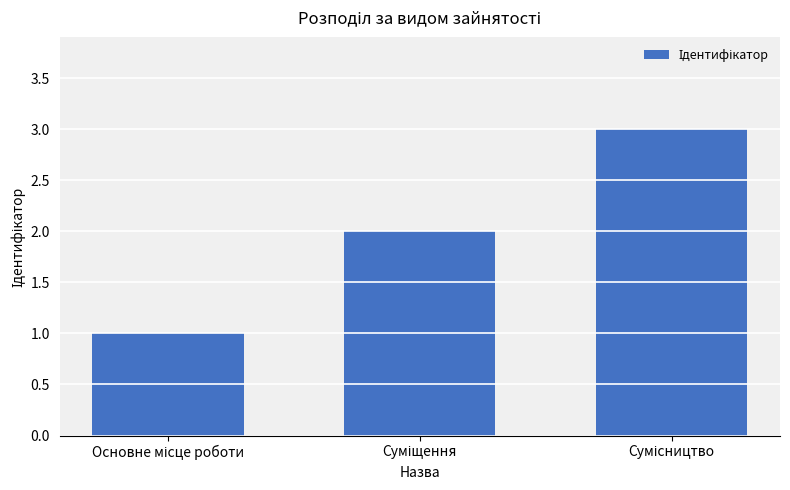

Reading left to right, what are all the values shown in this chart?

1	2	3